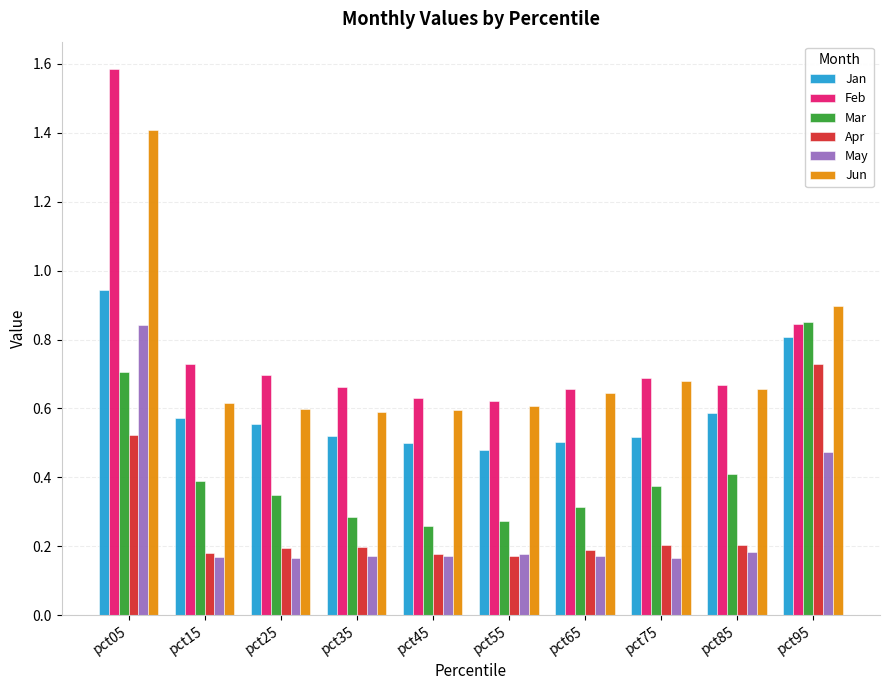

Which category has the highest value in the May series?

pct05